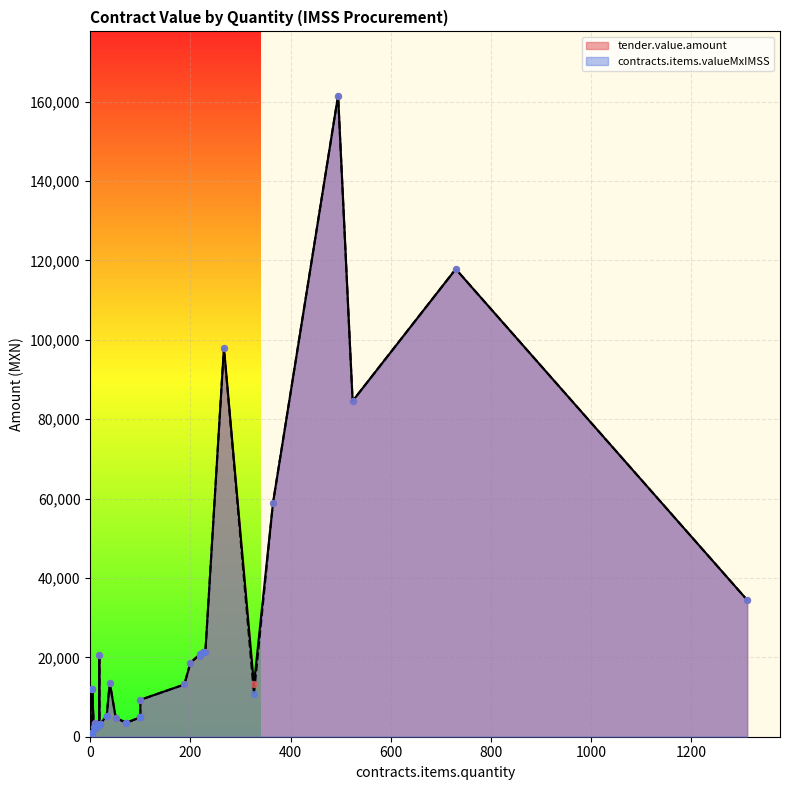

At how many categories does at least one series exceed 113823?

2